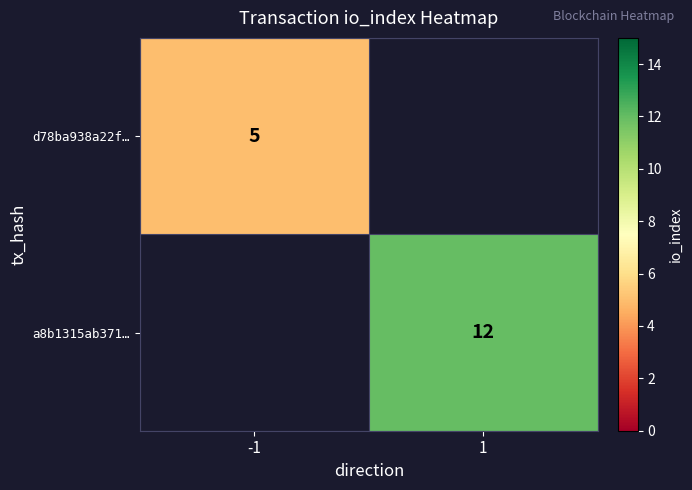

Count the number of data series in this chart.

2